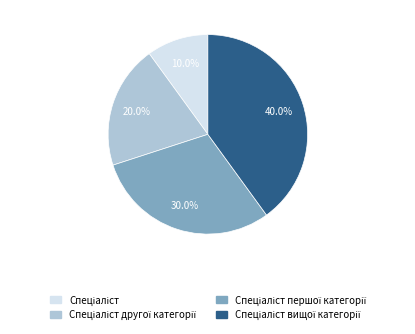

Is there a majority slice in this chart?

No